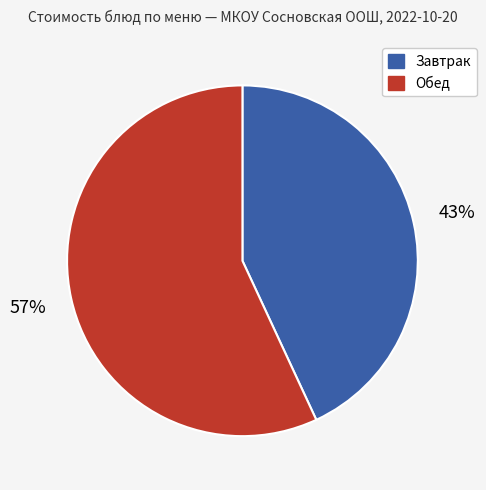

To the nearest percent, what is the difference between the largest and smallest slice percentages?

14%